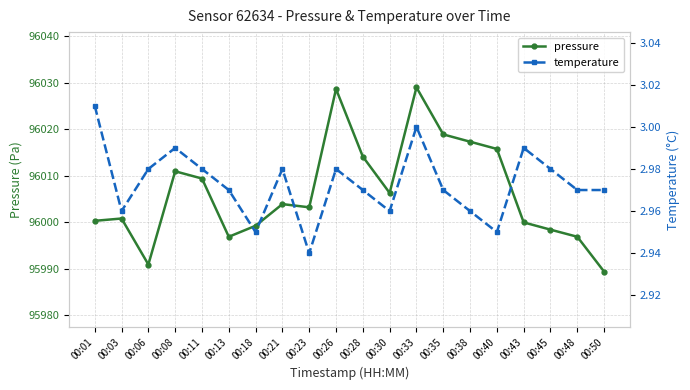

How many interior local valleys does the pressure series have?

4